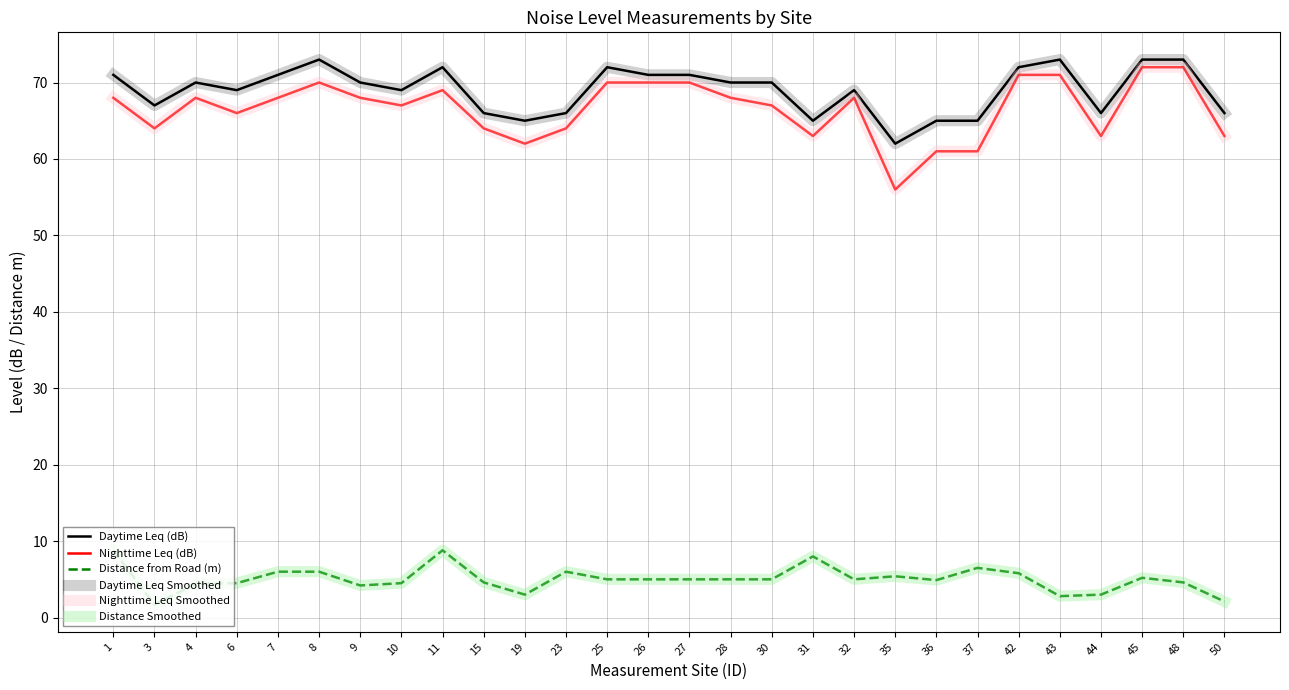

Which series changed the most between 26 and 44?

Nighttime Leq (dB)